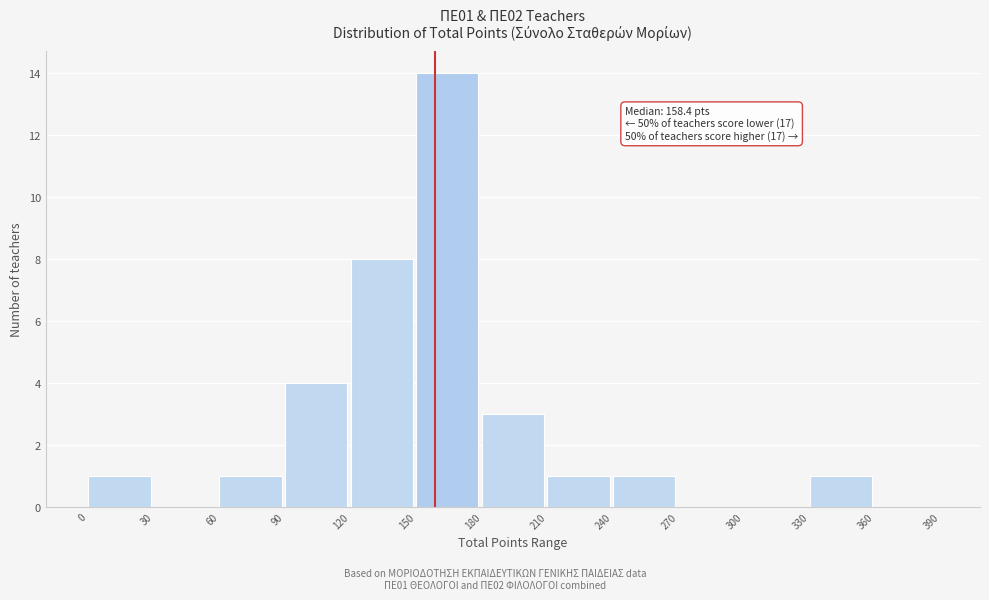

Which range on the x-axis has the tallest bar?

150 to 180